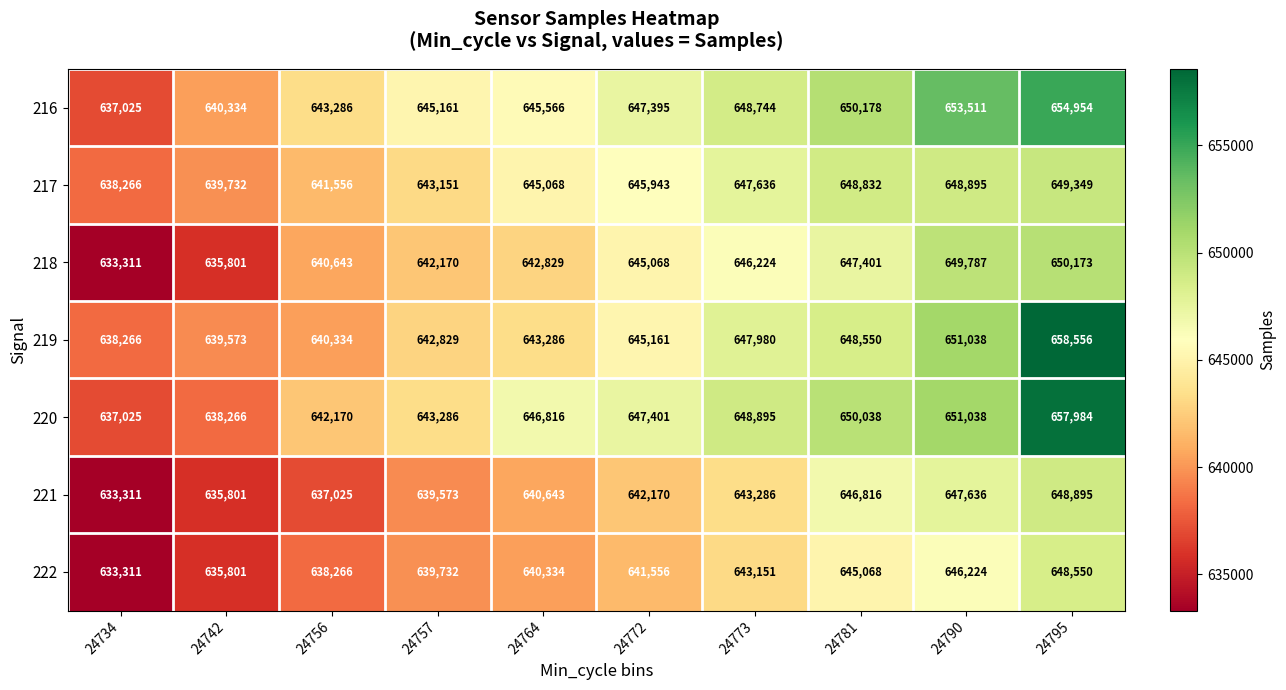

Is it true that 217 equals 957562 at 24757?

False